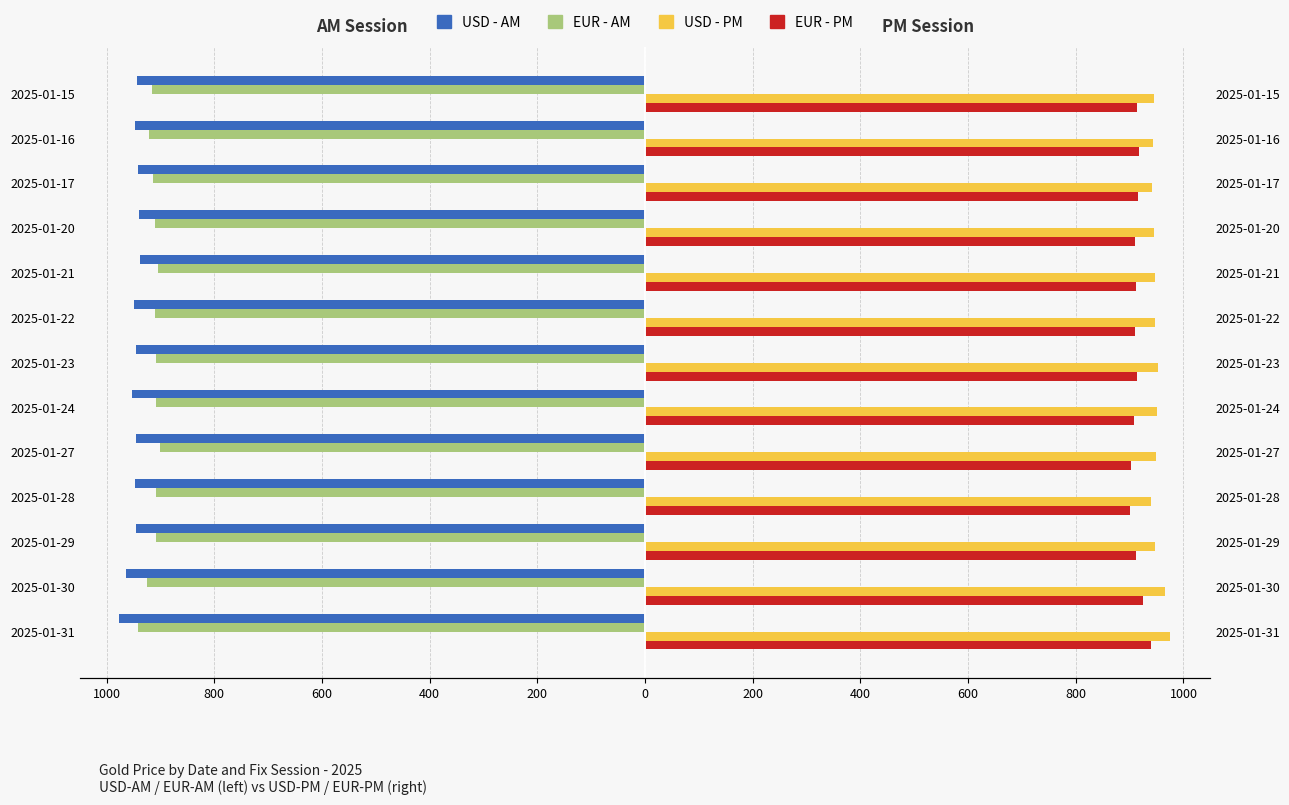

How many bars are there in total?

52